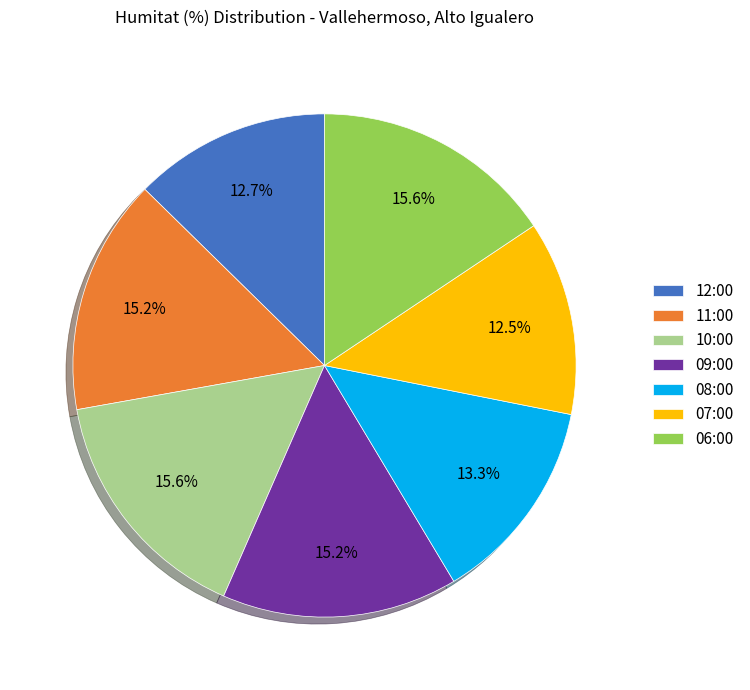

The 08:00 slice represents 5% of the pie. True or false?

False